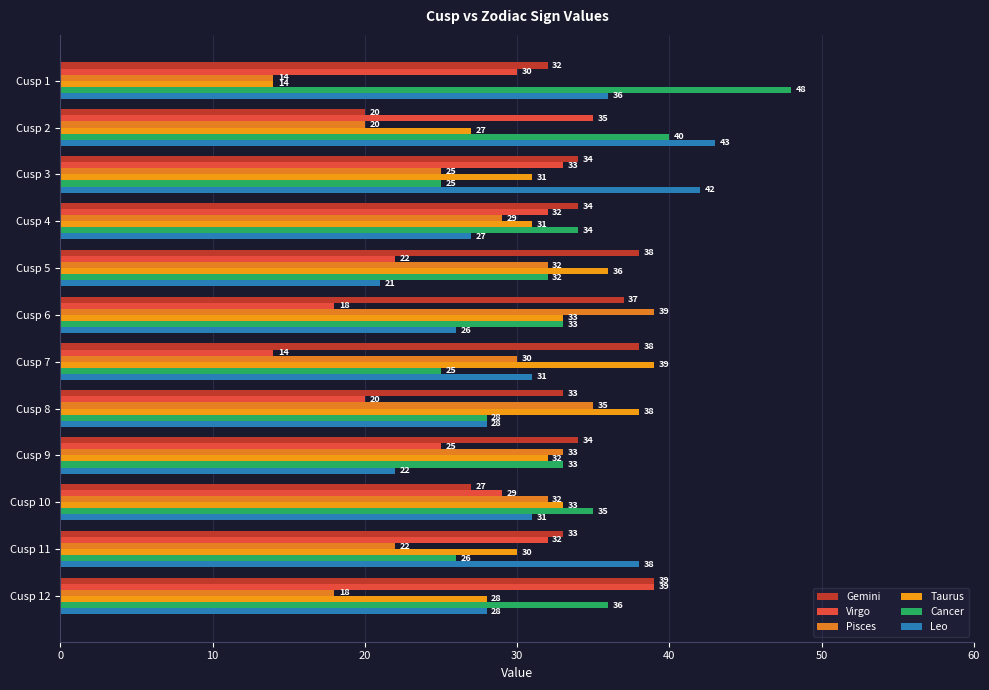

Reading left to right, transcribe all the data shown in this chart.

Gemini: 32	20	34	34	38	37	38	33	34	27	33	39
Virgo: 30	35	33	32	22	18	14	20	25	29	32	39
Pisces: 14	20	25	29	32	39	30	35	33	32	22	18
Taurus: 14	27	31	31	36	33	39	38	32	33	30	28
Cancer: 48	40	25	34	32	33	25	28	33	35	26	36
Leo: 36	43	42	27	21	26	31	28	22	31	38	28